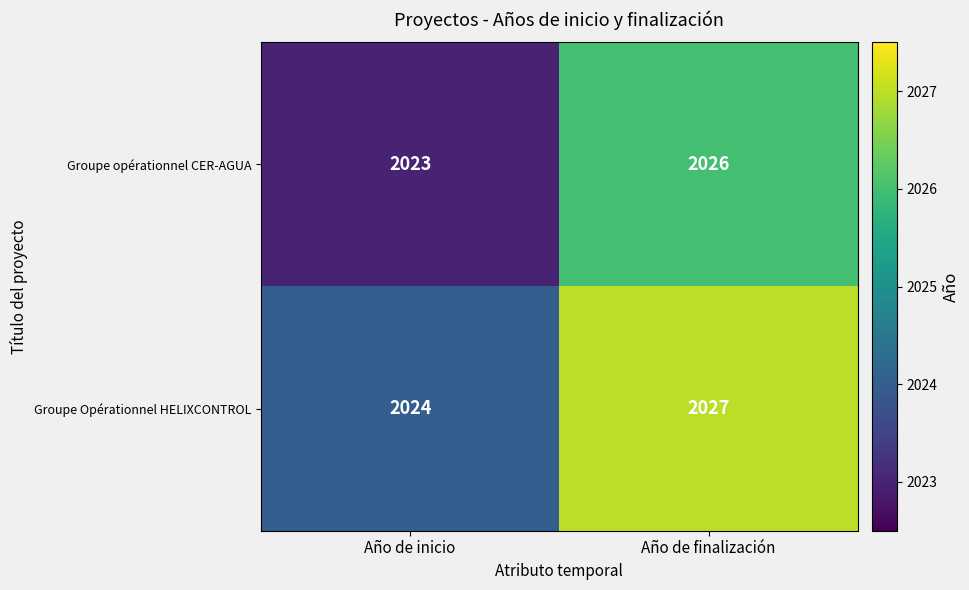

How many series are shown in this chart?

2